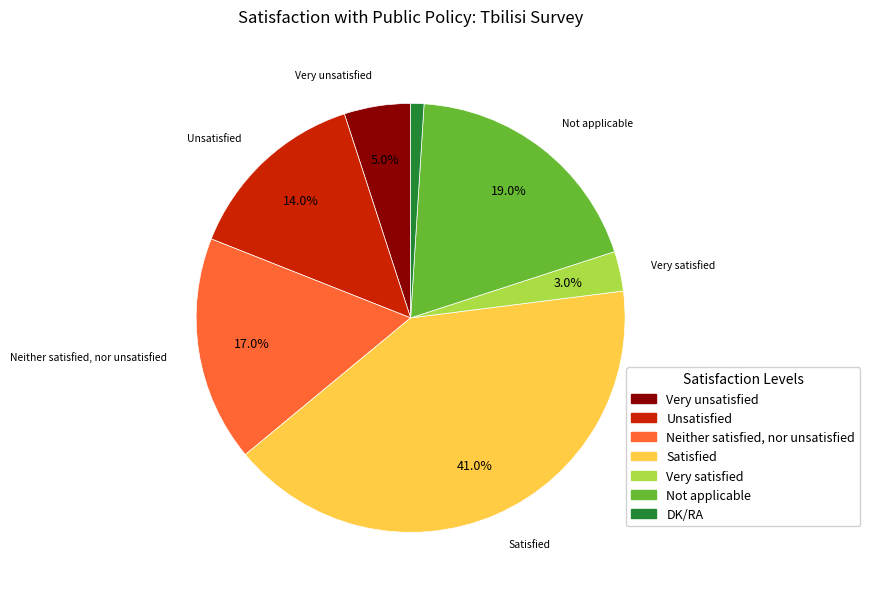

How many segments does this pie chart have?

7